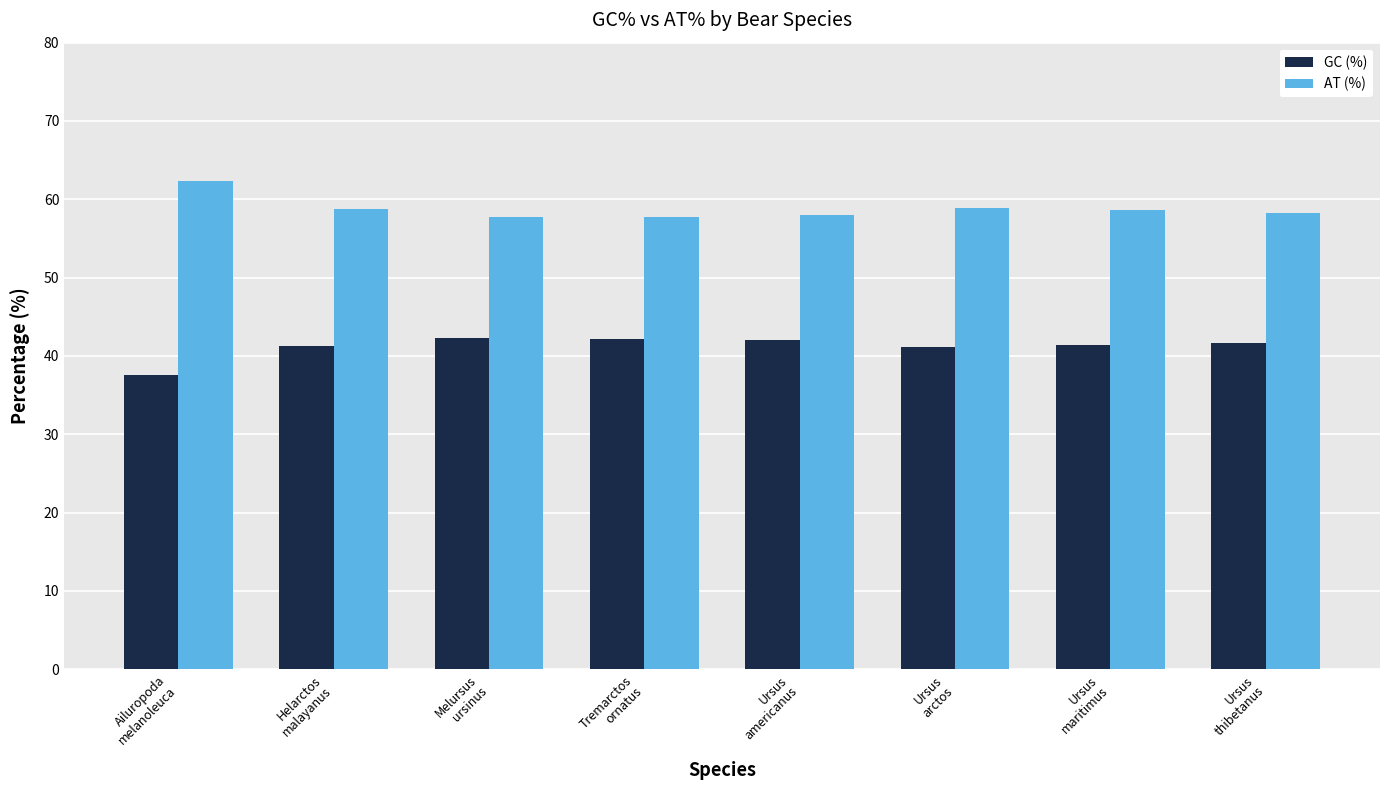

What are all the series names shown in the legend?

GC (%), AT (%)